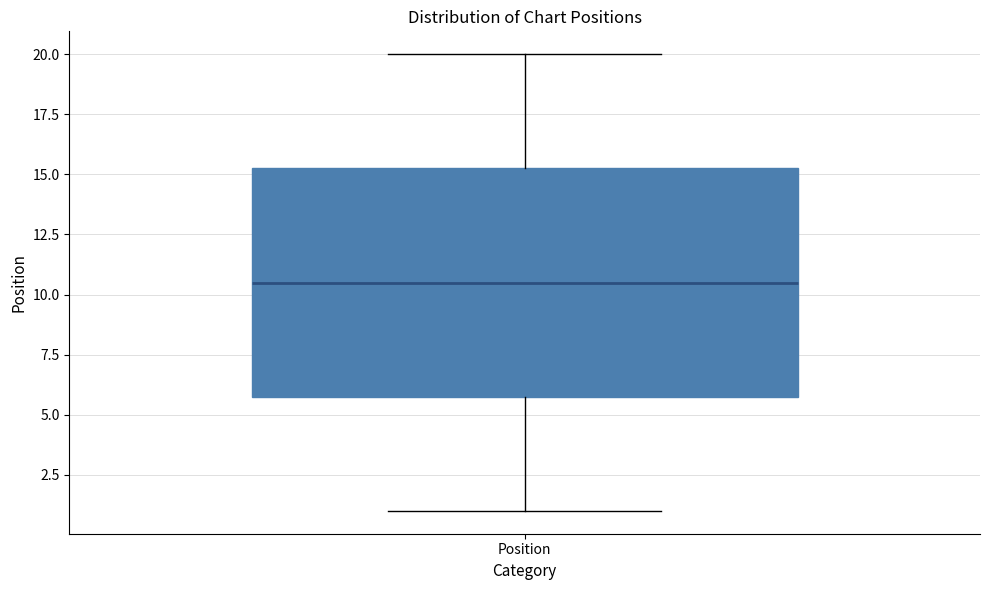

Where does the lower whisker of the box for Position end on the y-axis? The values are not printed on the chart, so give them approximately, as read against the axis.

1.0